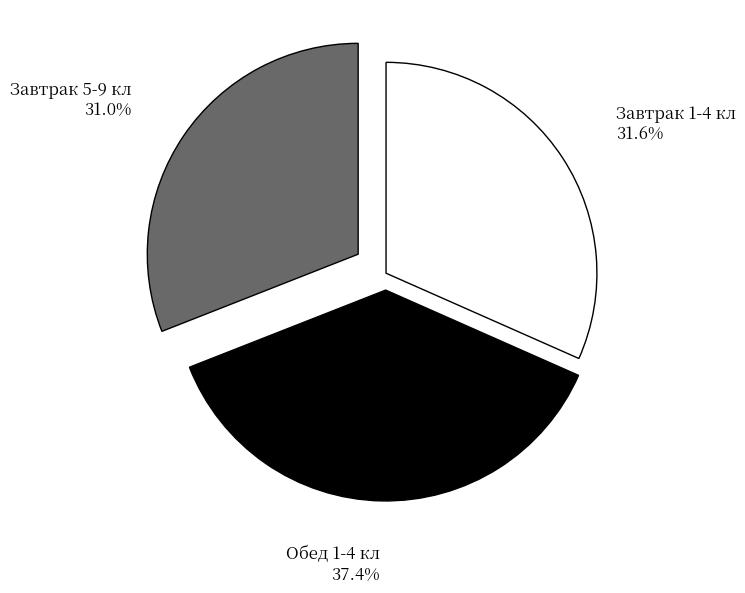

To the nearest percent, what is the average slice percentage?

33%